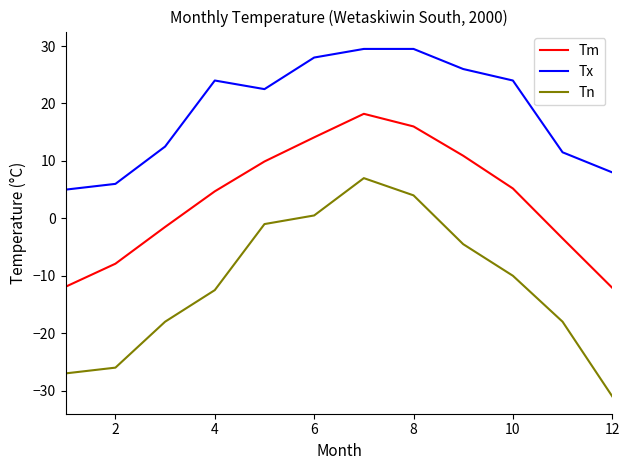

What is the difference between the maximum and minimum values in the Tx series?

24.5